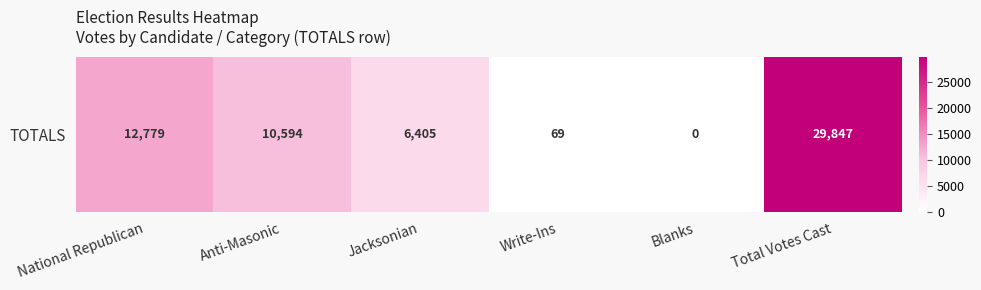

What is the difference between the maximum and minimum values?

29847